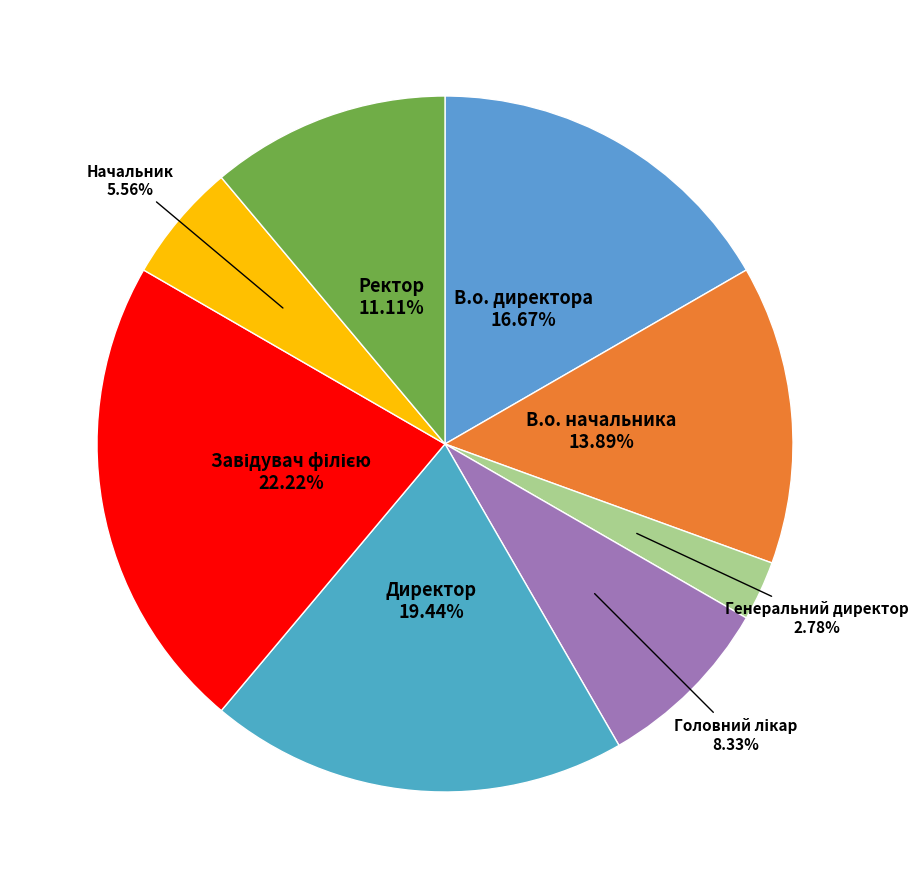

Is there any slice that represents more than half of the pie?

No